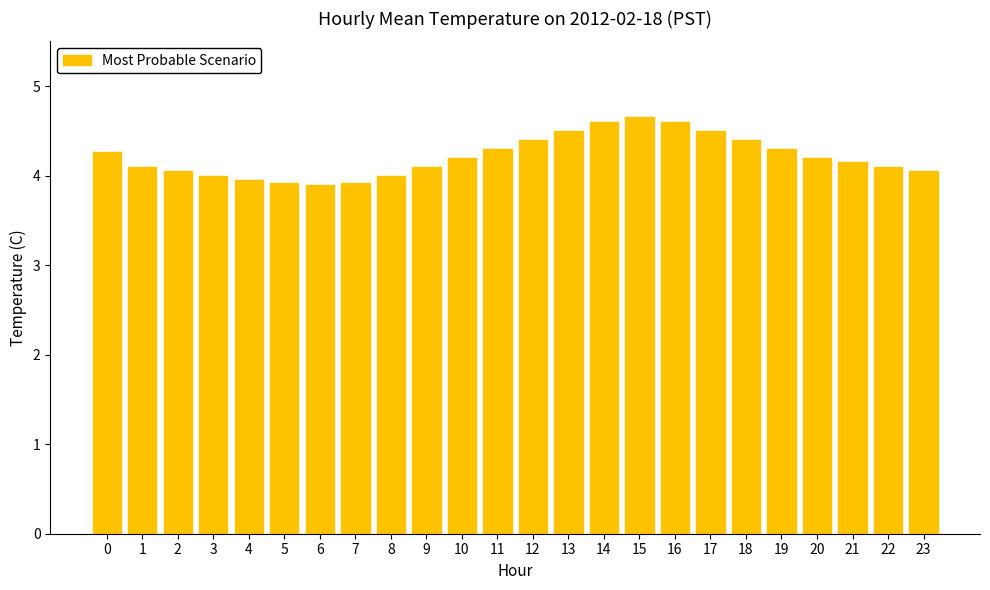

The value at 1 is 4.1. True or false?

True